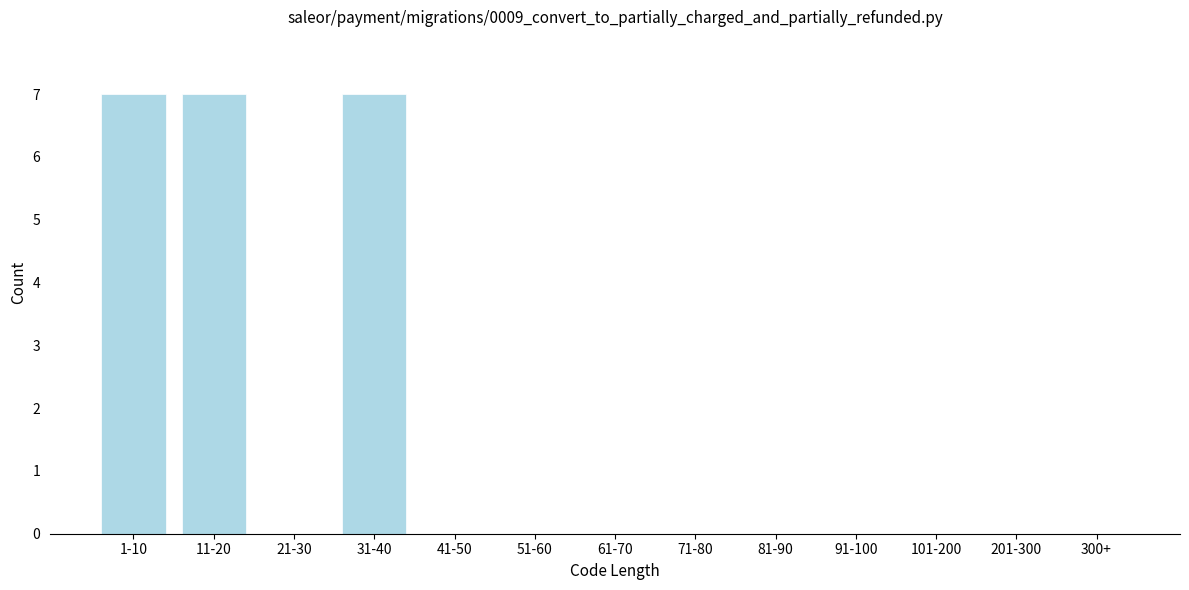

Reading left to right, list all the values displayed in this chart.

1-10=7	11-20=7	21-30=0	31-40=7	41-50=0	51-60=0	61-70=0	71-80=0	81-90=0	91-100=0	101-200=0	201-300=0	300+=0